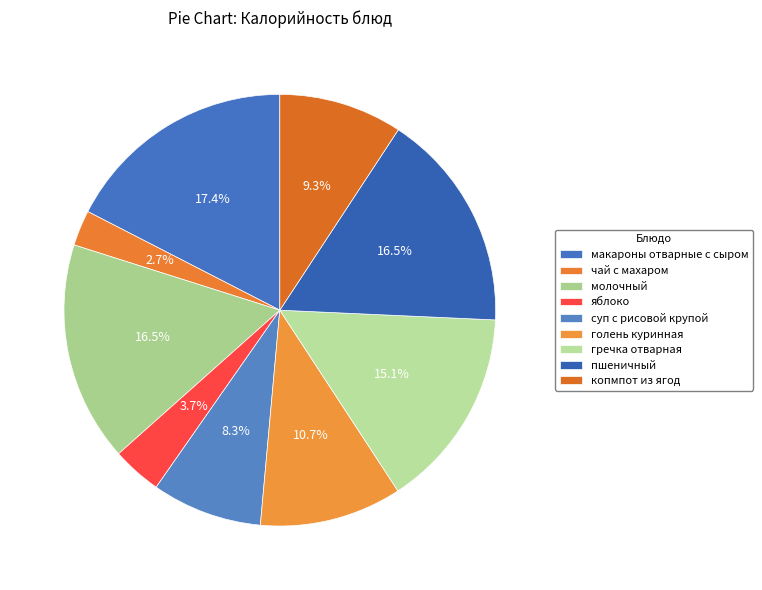

Between гречка отварная and суп с рисовой крупой, which is larger?

гречка отварная